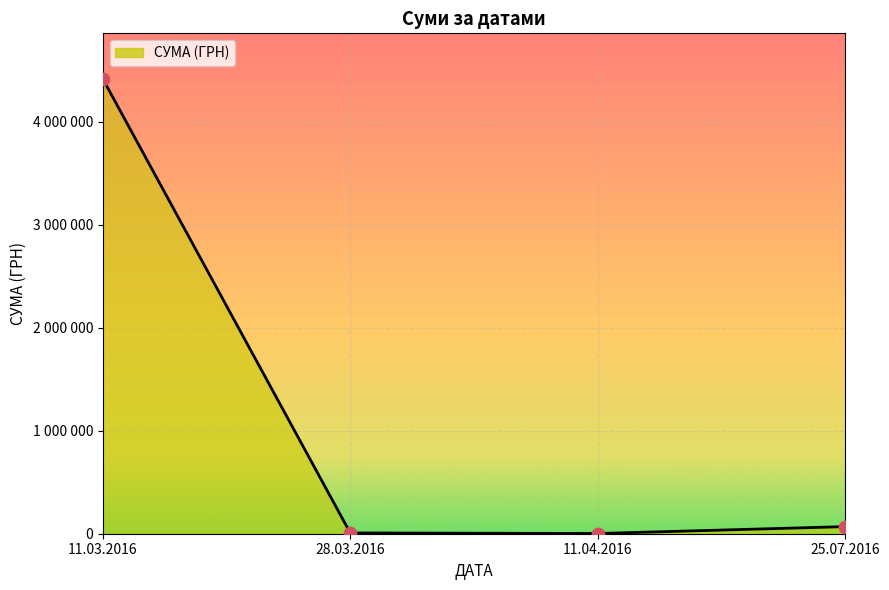

What is the change in value from 28.03.2016 to 11.04.2016?

-5516.7